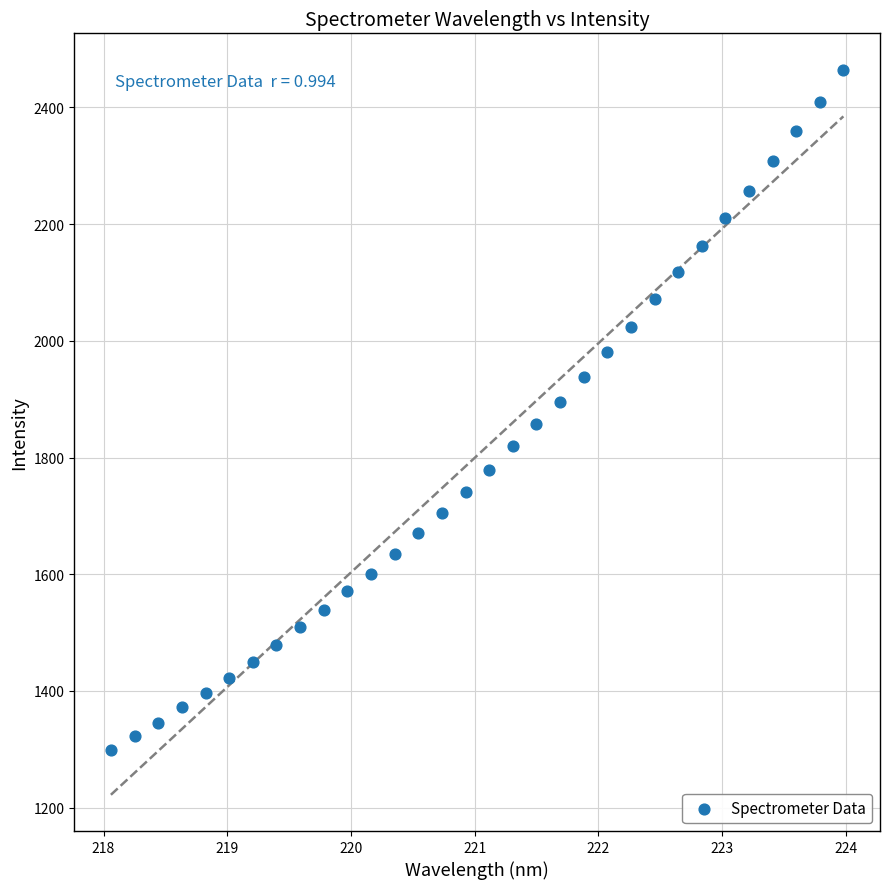

What is the range of Y values (max minus min)?

1166.9